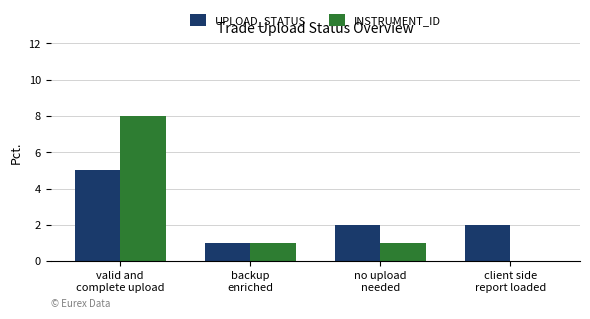

What is the sum of all UPLOAD_STATUS values?

10